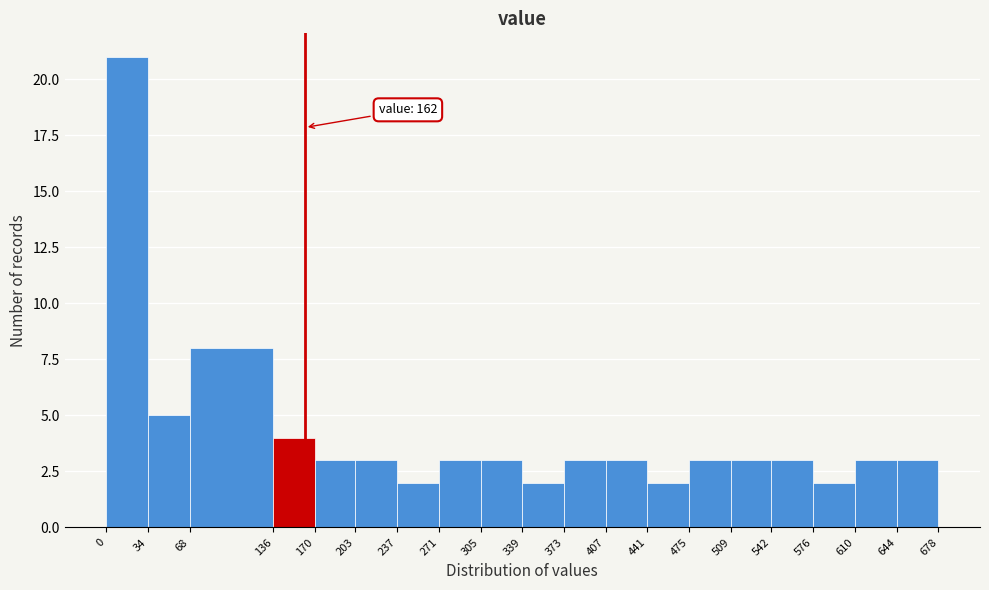

Over which range of the x-axis is the bar tallest?

0 to 34